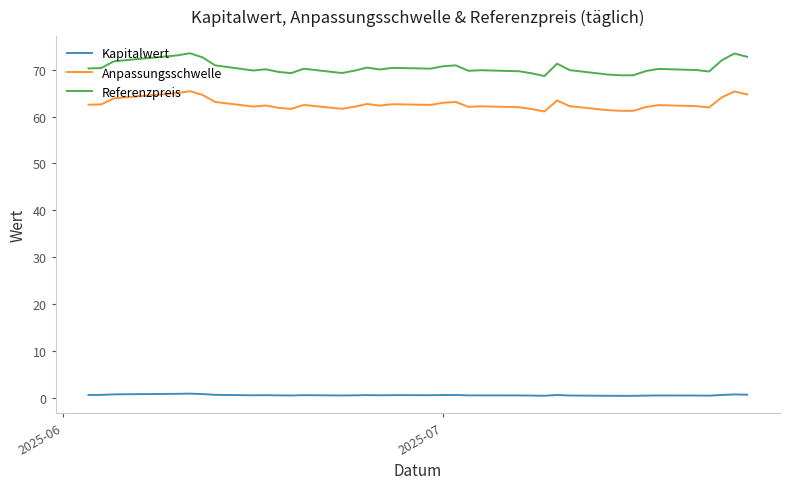

Does the chart display data point markers on the line(s)?

No